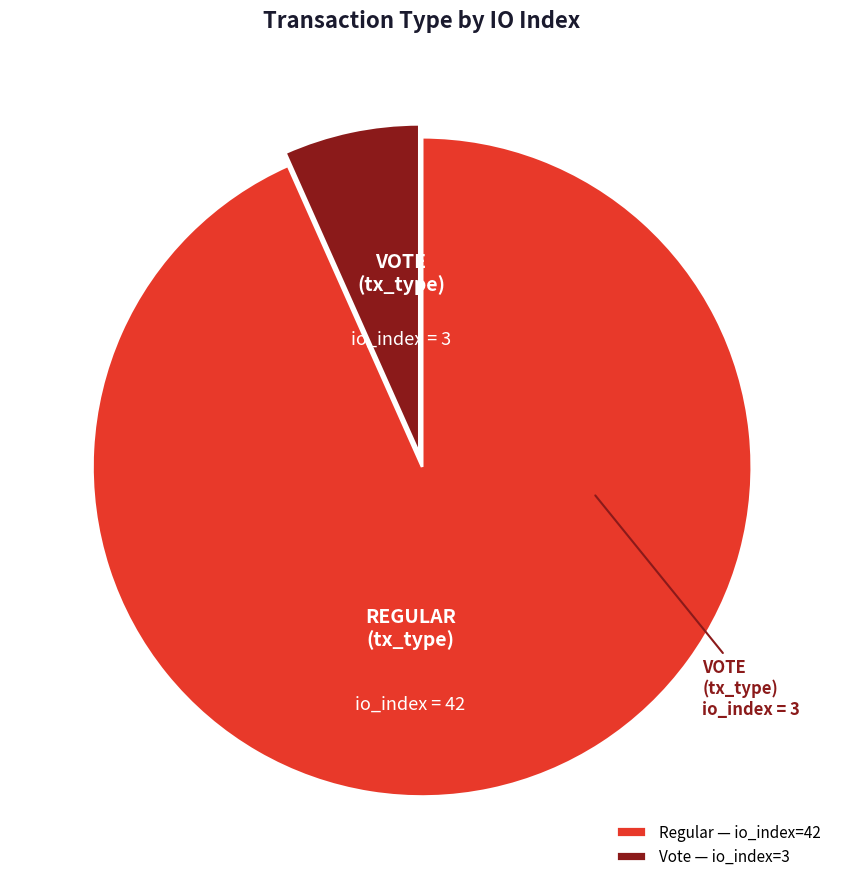

Which has a higher value, Regular — io_index=42 or Vote — io_index=3?

Regular — io_index=42